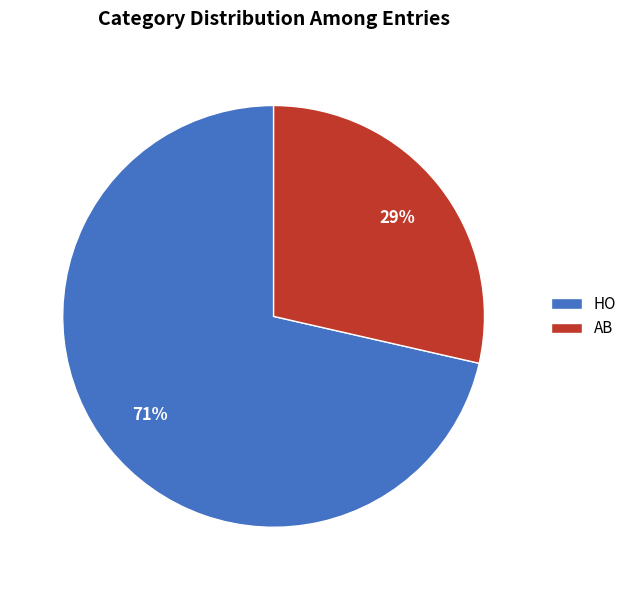

To the nearest percent, what is the average slice percentage?

50%